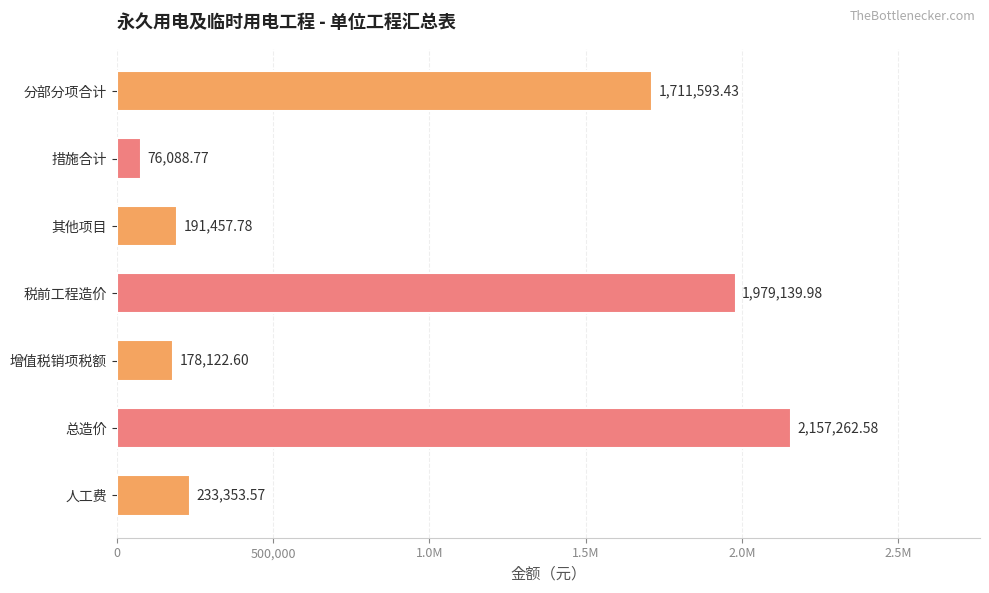

Does the chart contain any negative values?

No